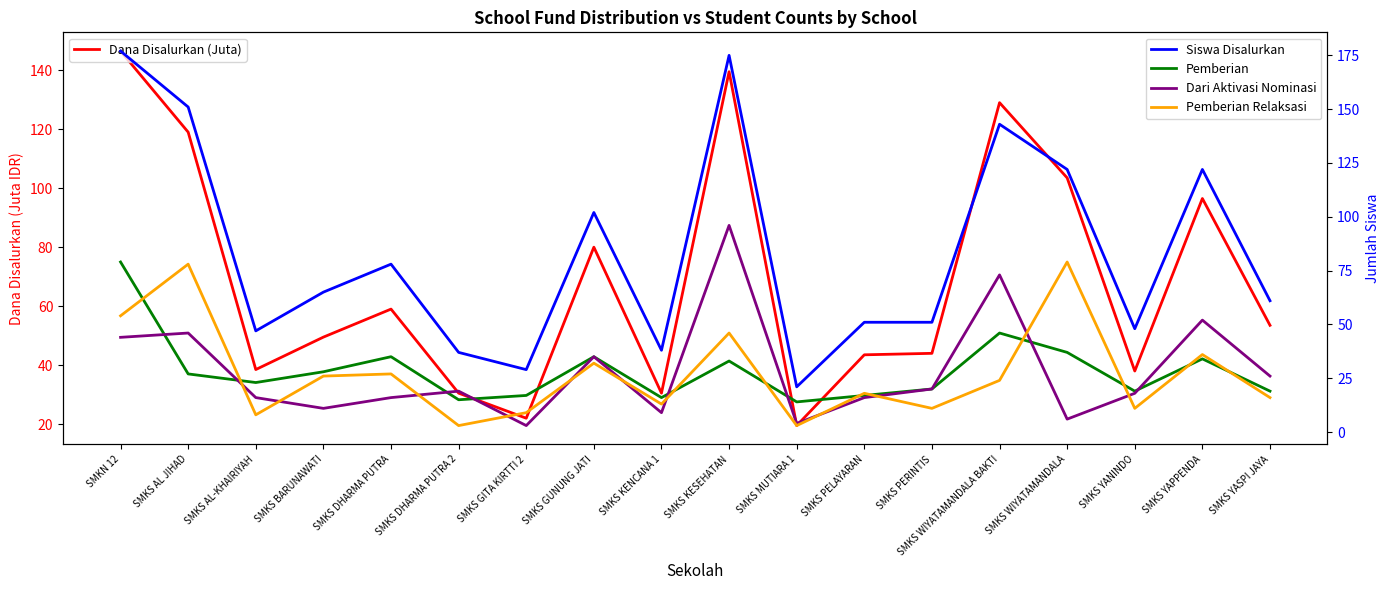

Which series has the widest spread of values?

Siswa Disalurkan